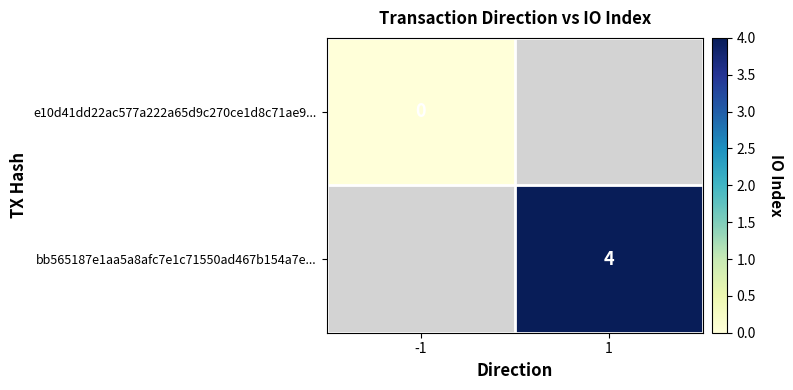

At how many categories does at least one series exceed 1?

1